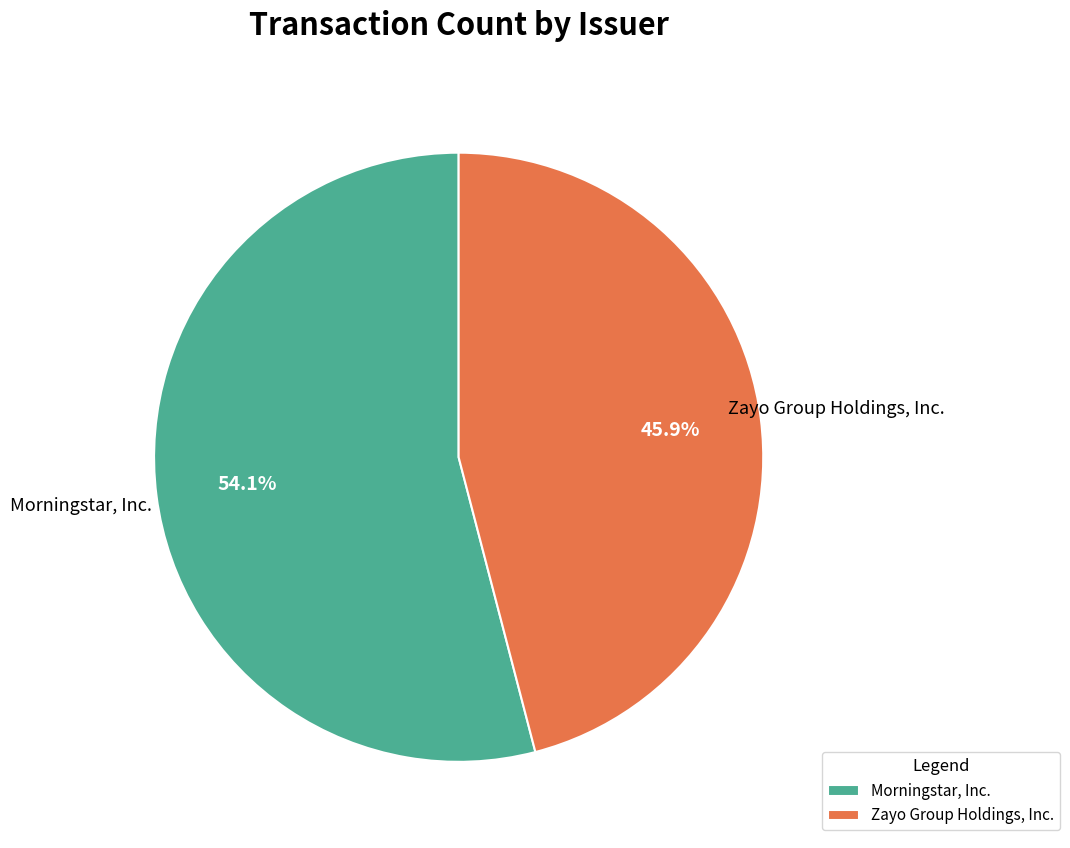

Which slice represents more than half of the pie?

Morningstar, Inc.